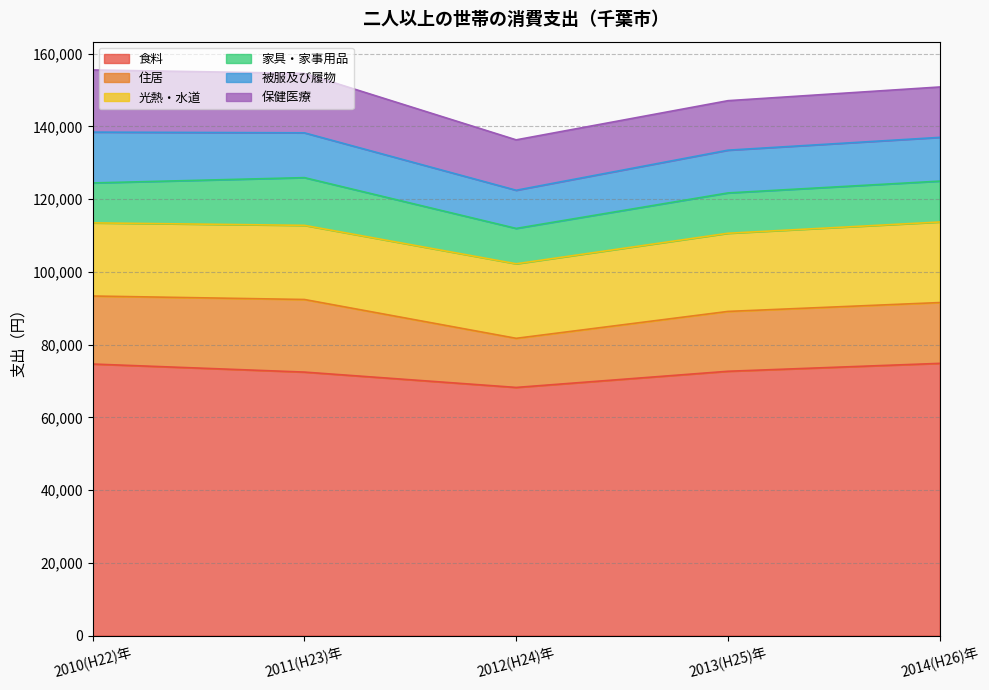

What is the maximum value shown in the chart?

74859